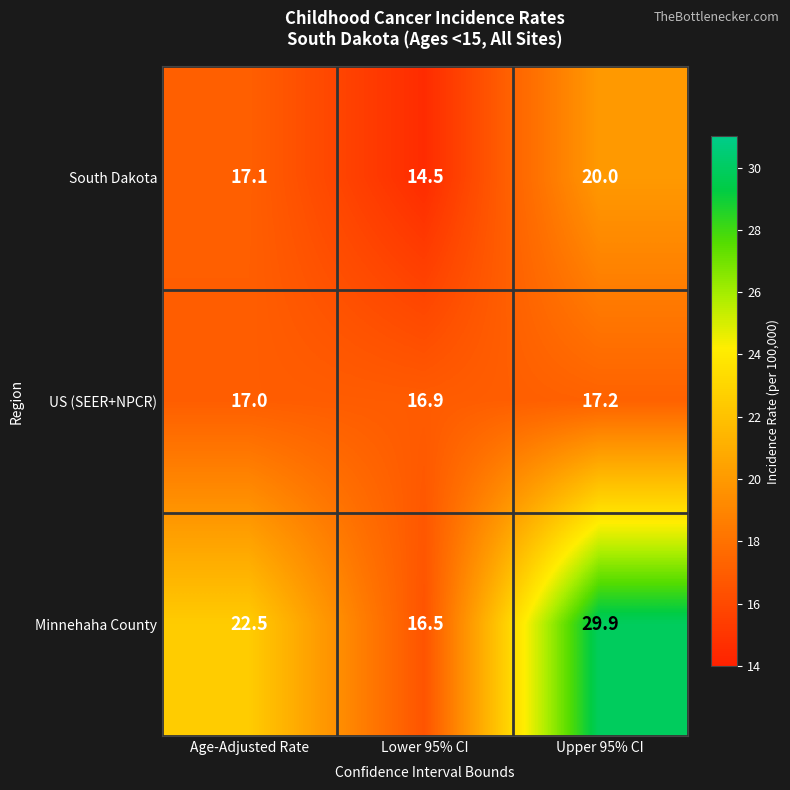

Reading left to right, transcribe all the data shown in this chart.

South Dakota: Age-Adjusted Rate=17.1	Lower 95% CI=14.5	Upper 95% CI=20.0
US (SEER+NPCR): Age-Adjusted Rate=17.0	Lower 95% CI=16.9	Upper 95% CI=17.2
Minnehaha County: Age-Adjusted Rate=22.5	Lower 95% CI=16.5	Upper 95% CI=29.9